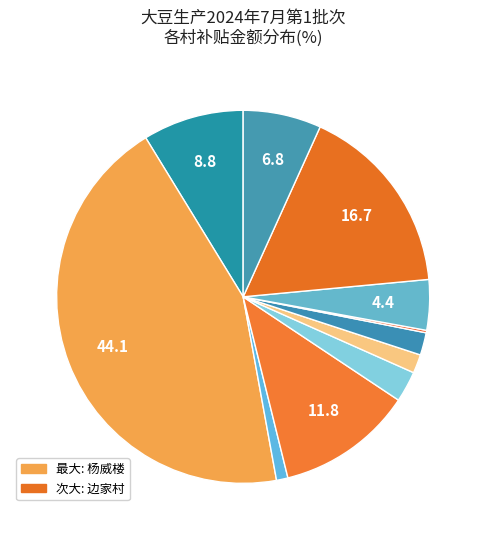

To the nearest percent, what is the average slice percentage?

9%